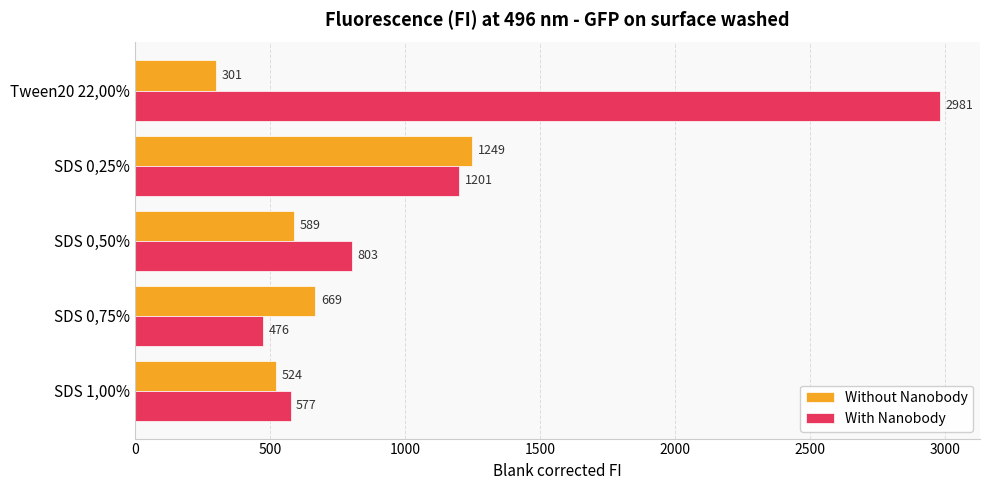

What is the total value across all series at SDS 0,75%?

1145